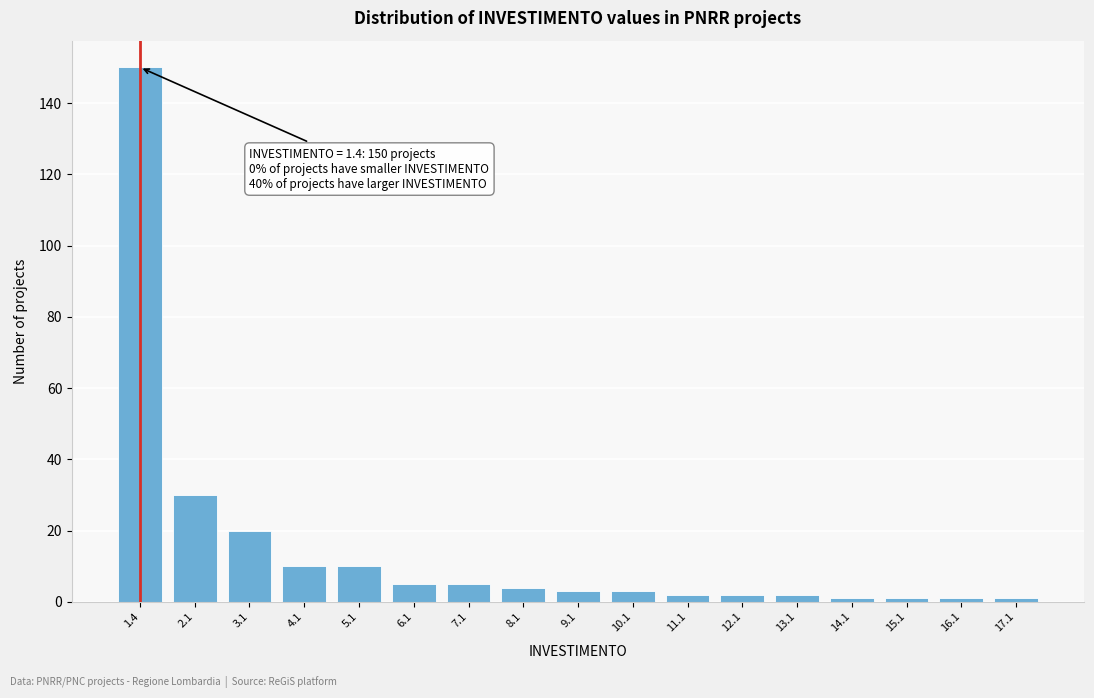

Reading left to right, what are all the values shown in this chart?

1.4=150	2.1=30	3.1=20	4.1=10	5.1=10	6.1=5	7.1=5	8.1=4	9.1=3	10.1=3	11.1=2	12.1=2	13.1=2	14.1=1	15.1=1	16.1=1	17.1=1